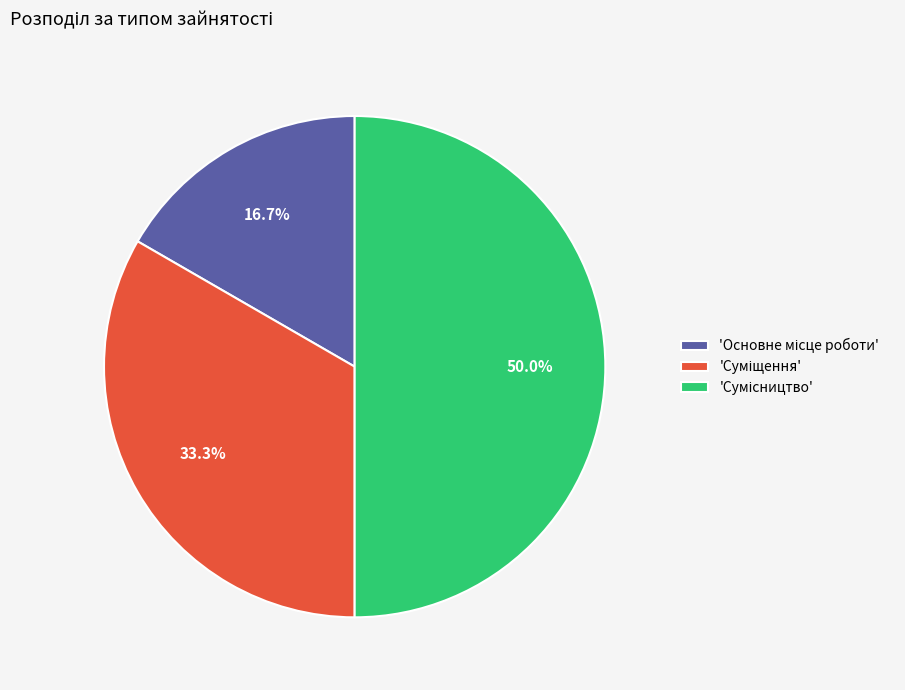

What is the smallest slice in the pie chart?

Основне місце роботи